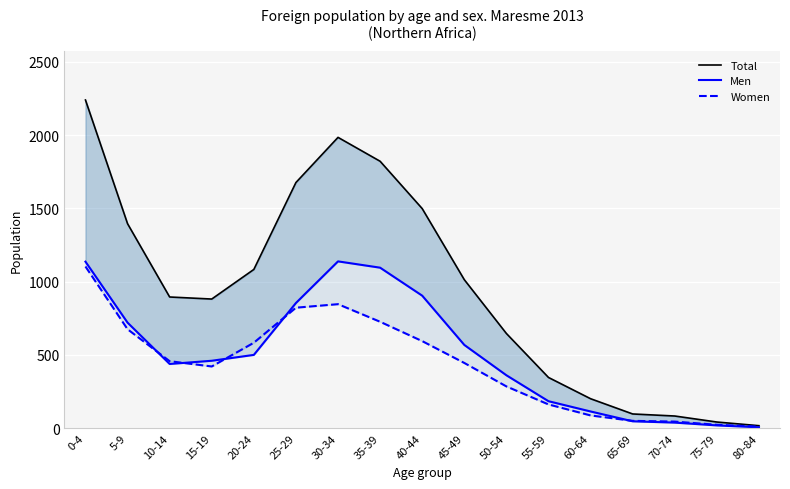

Which category has the highest value in the Total series?

0-4